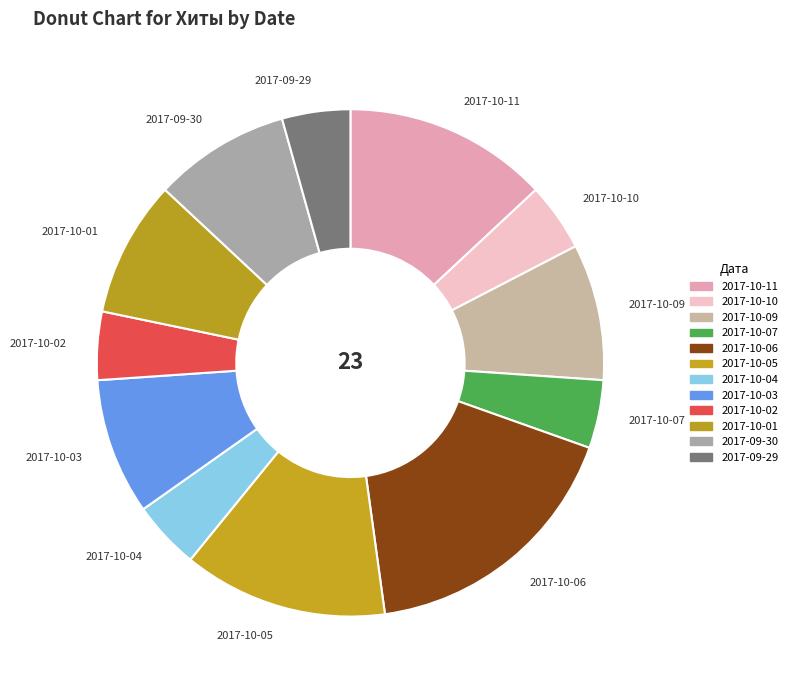

Is the sum of 2017-09-29 and 2017-10-05 greater than half?

No